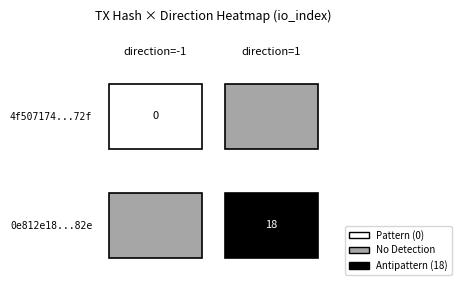

Which series has the largest total across all categories?

0e812e18ddfb4298dfd451f06197cf1ebf5082e